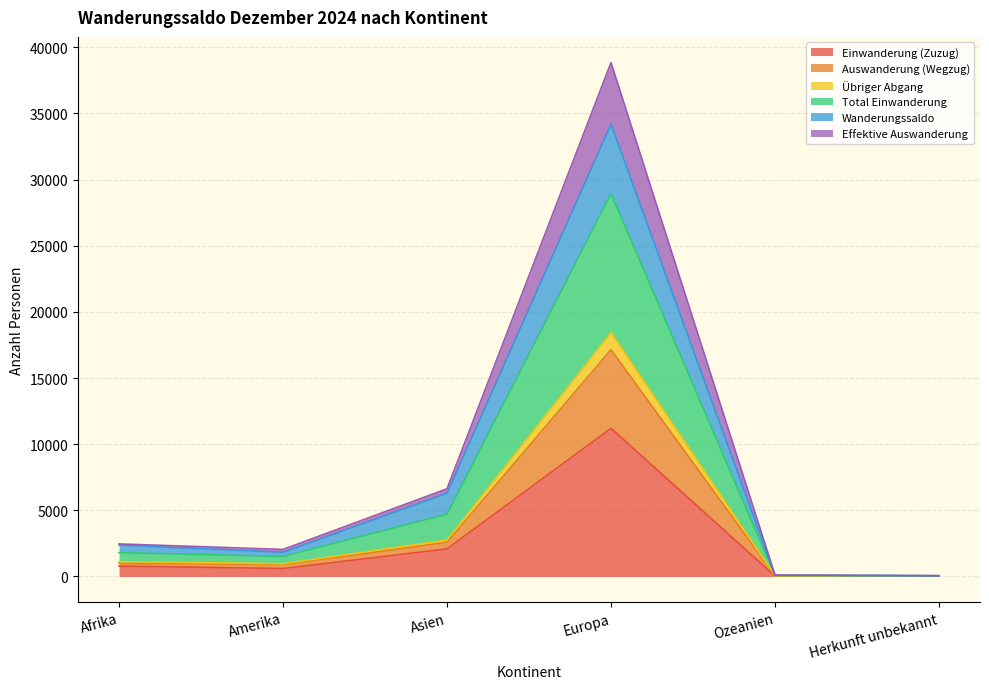

What is the maximum value for Einwanderung (Zuzug)?

11197